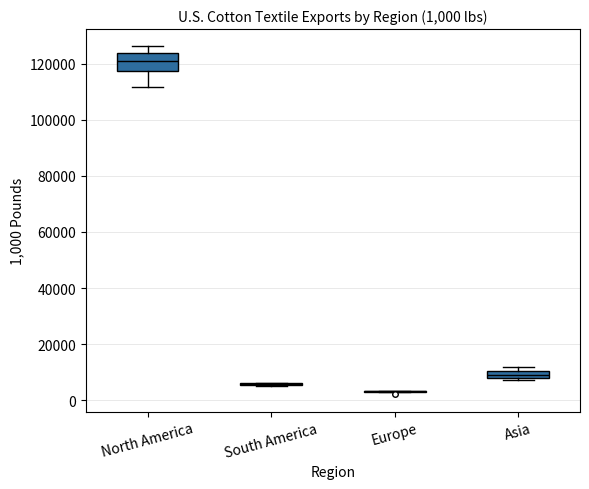

Which box is the tallest, from its lower edge to its upper edge?

North America